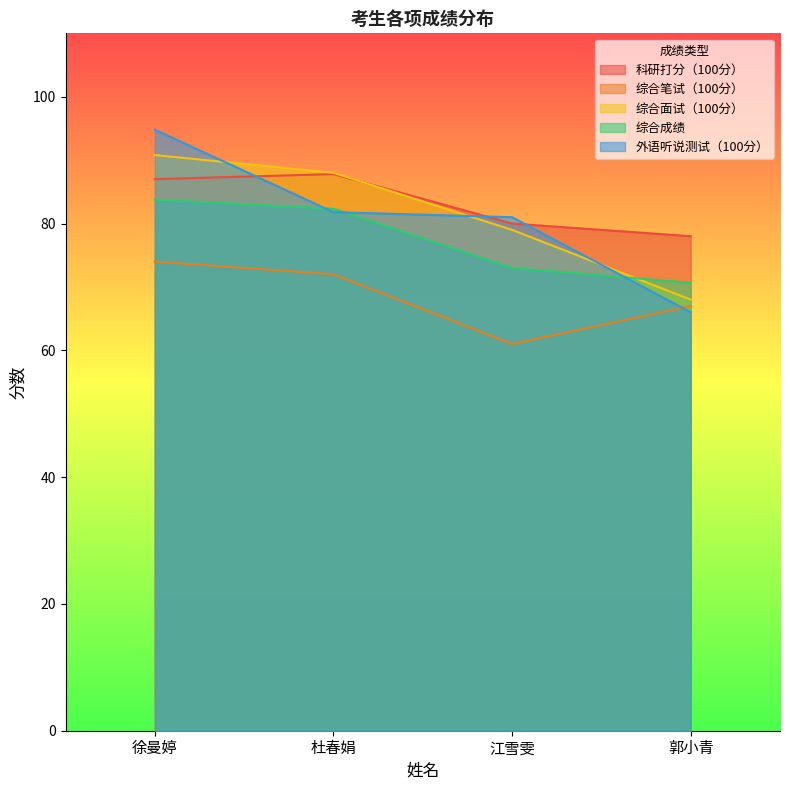

At how many categories does at least one series exceed 70?

4